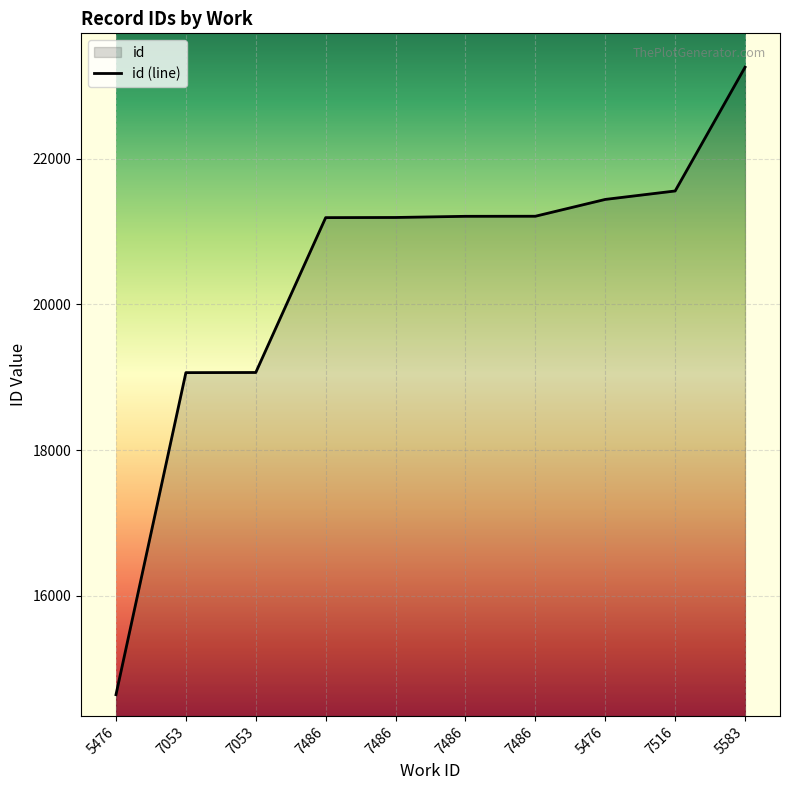

How many values exceed 21210?

4